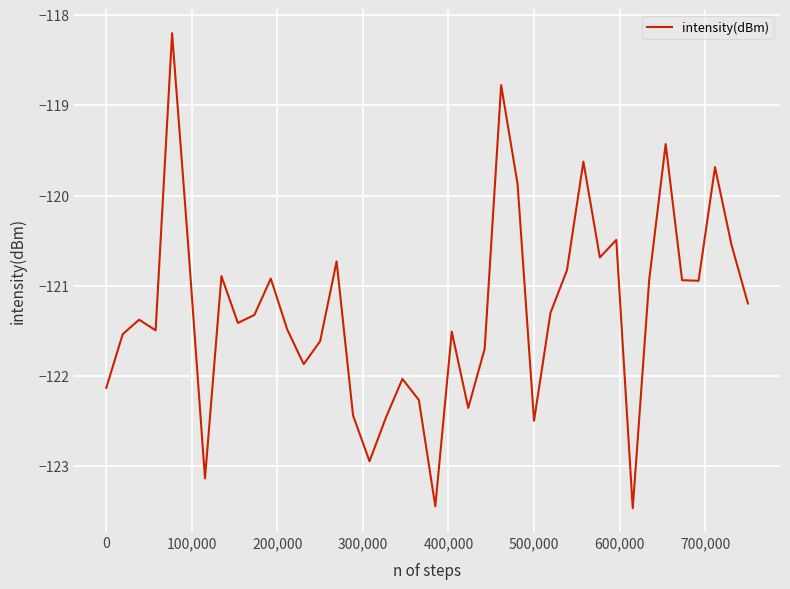

How many values are below -121?

23